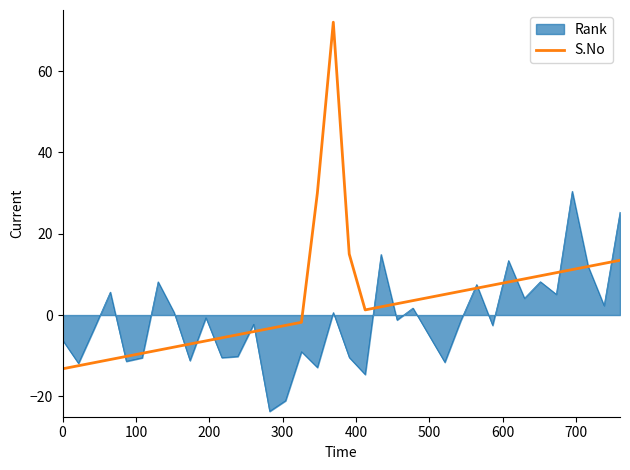

What is the maximum value shown in the chart?

72.0